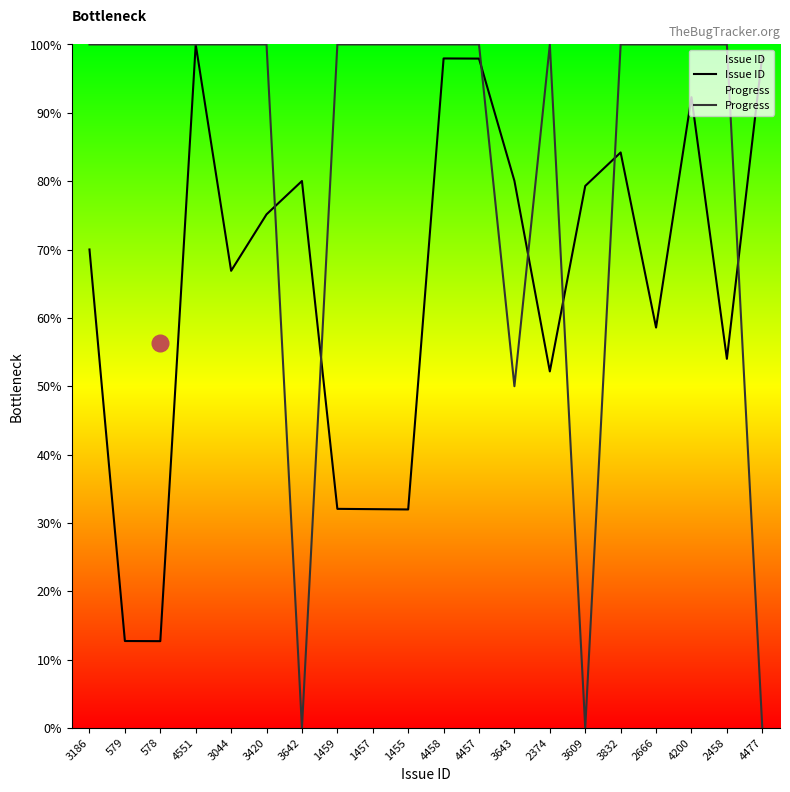

List the labels in order of Progress value, smallest first.

3642, 3609, 4477, 3643, 3186, 579, 578, 4551, 3044, 3420, 1459, 1457, 1455, 4458, 4457, 2374, 3832, 2666, 4200, 2458